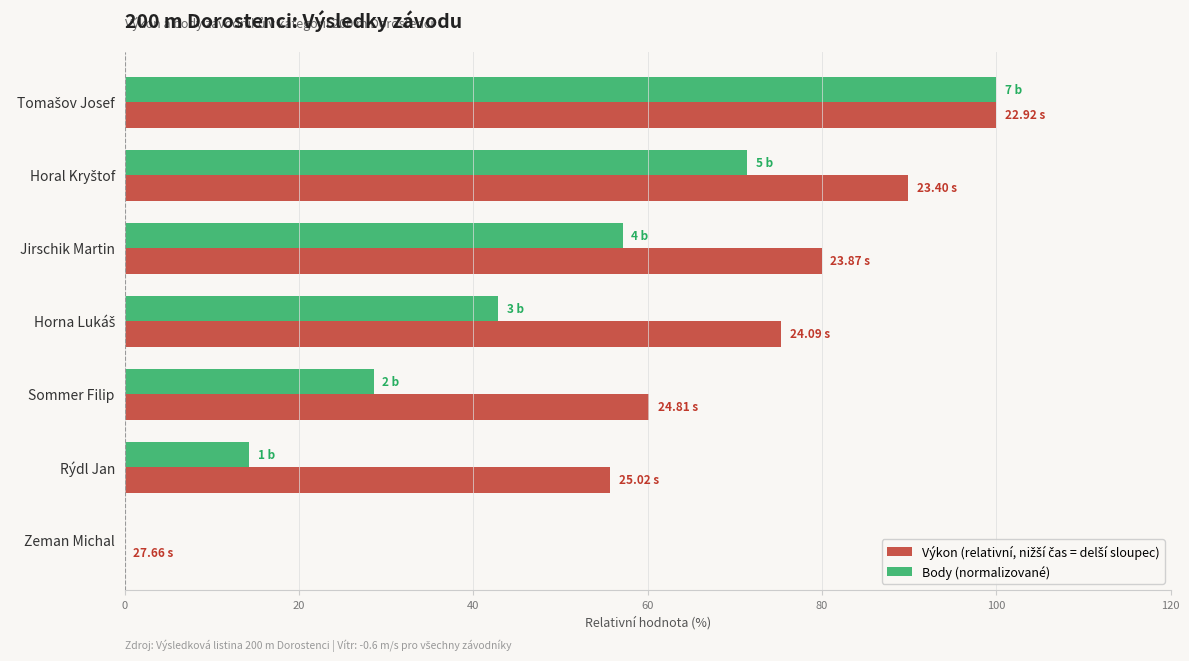

What is the sum of the Body (normalizované) values at Rýdl Jan and Sommer Filip?

42.9